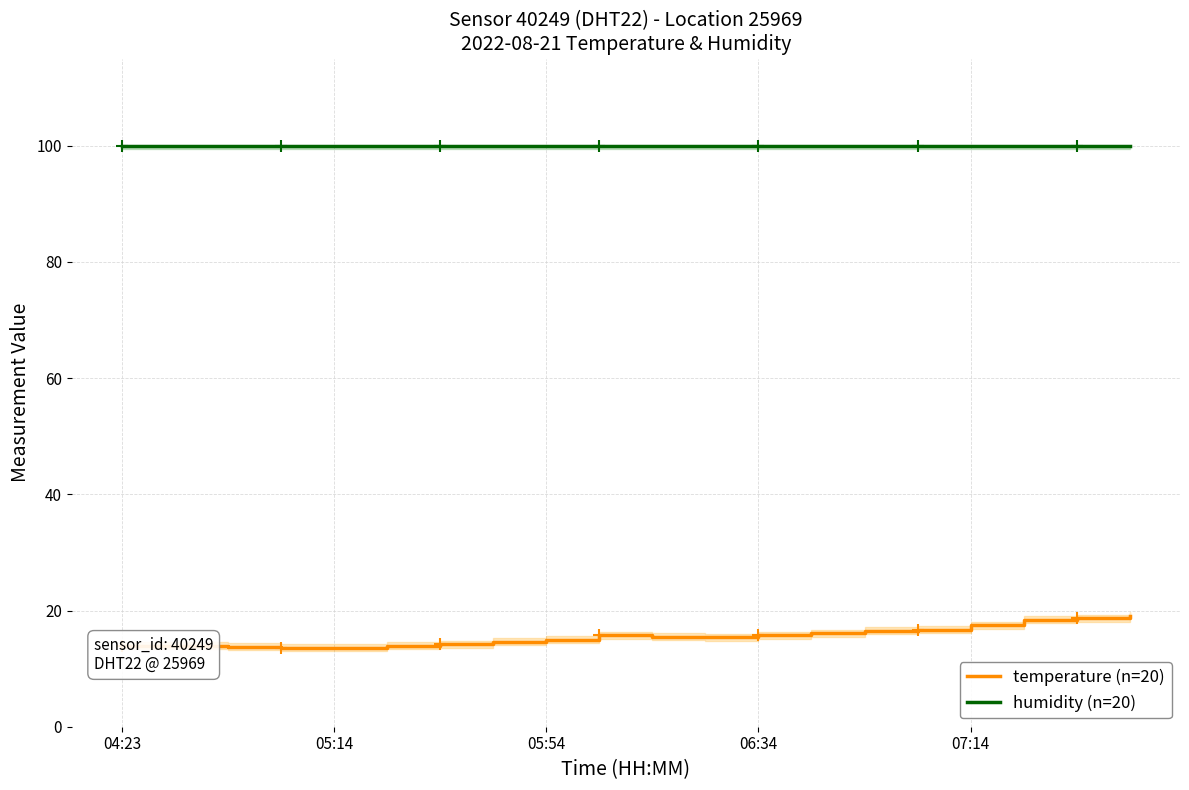

True or false: temperature (n=20) and humidity (n=20) intersect in this chart.

False